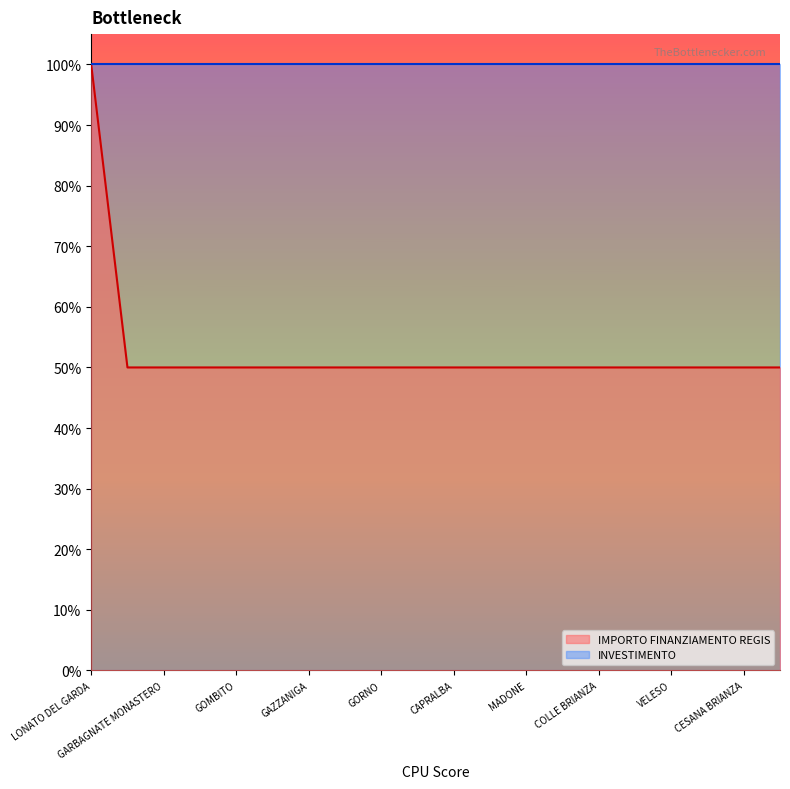

Does the chart display data point markers on the line(s)?

No